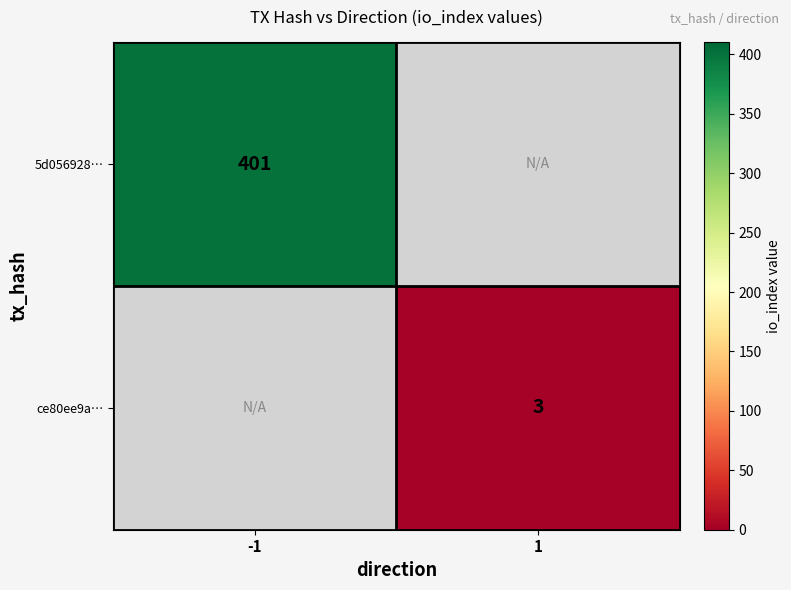

The value of 5d056928… at -1 is 134.7. True or false?

False